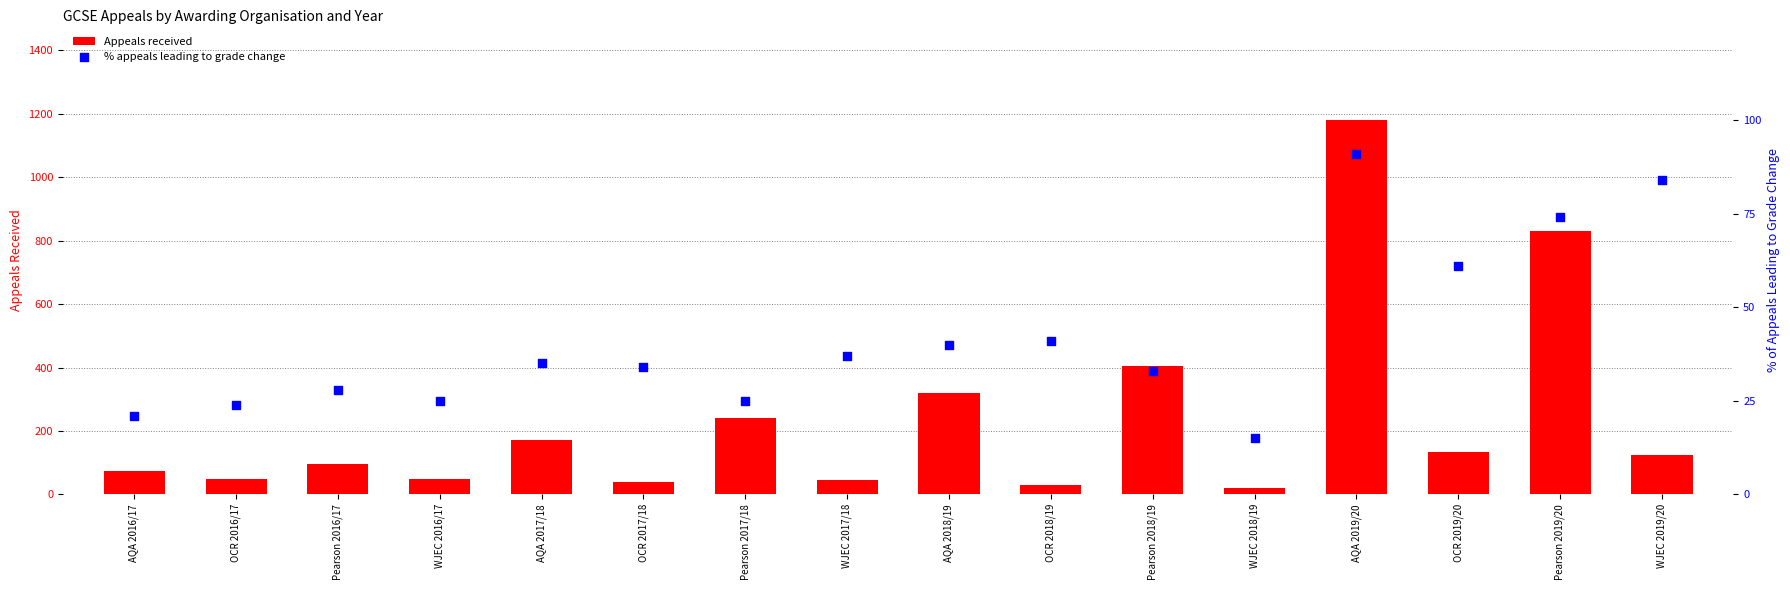

What is the total value across all series at Pearson 2018/19?

438.0